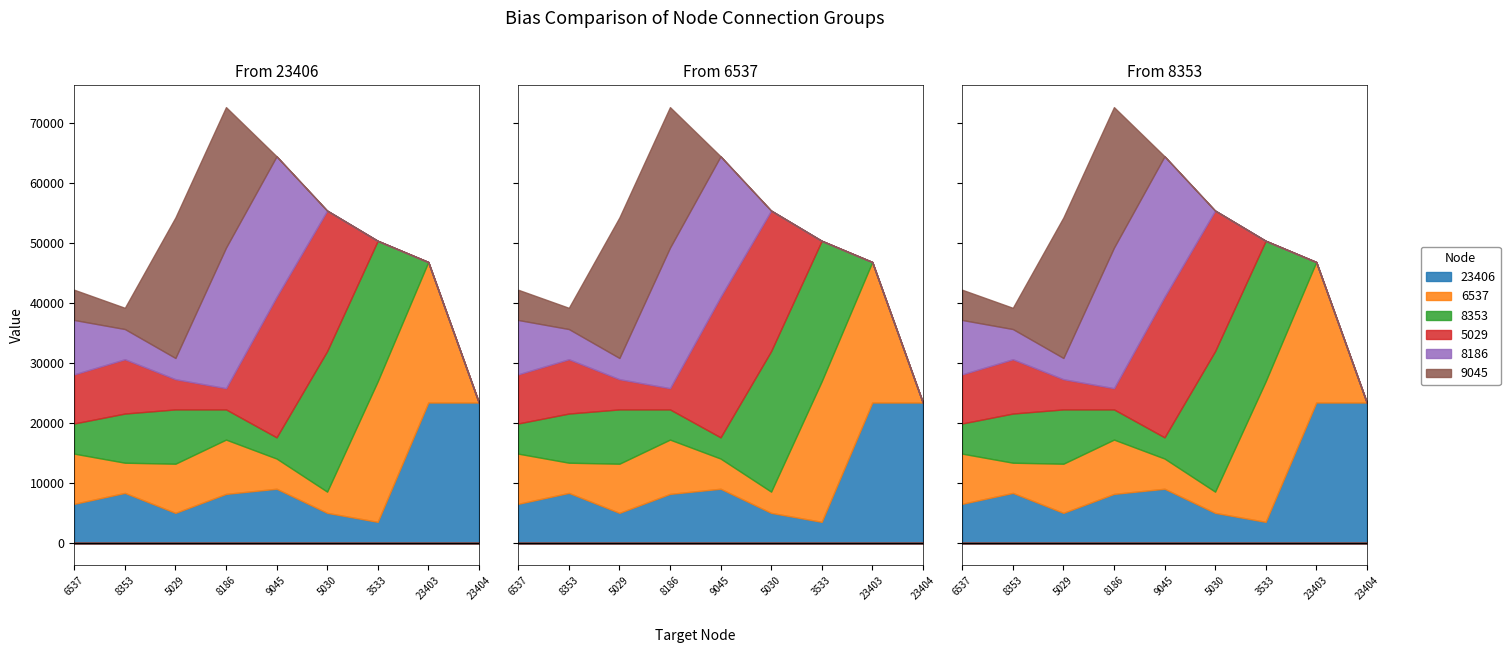

How many interior local valleys does the 8186 series have?

1